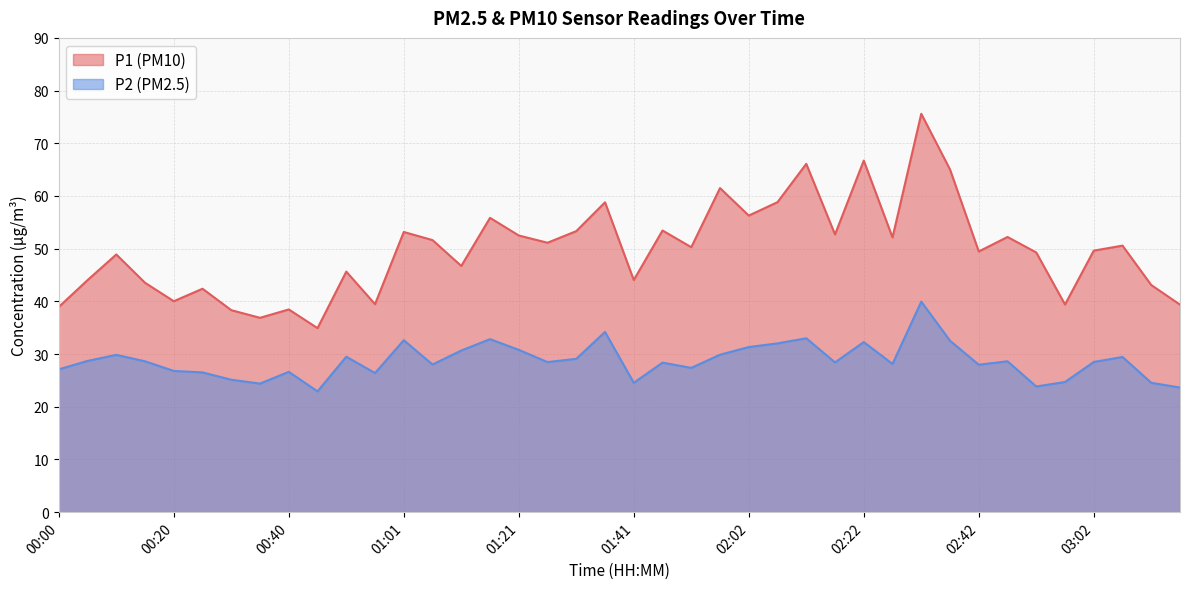

True or false: P2 and P1 intersect in this chart.

False